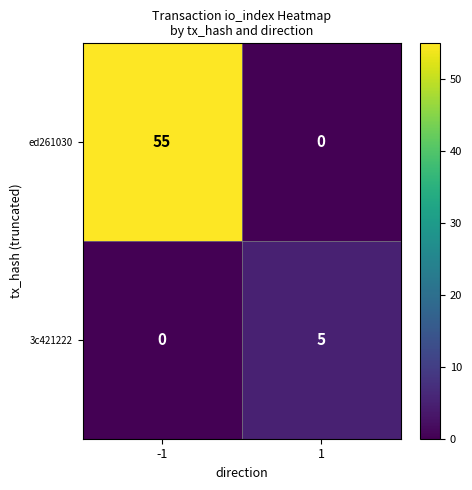

Is it true that ed261030 equals 0 at 1?

True